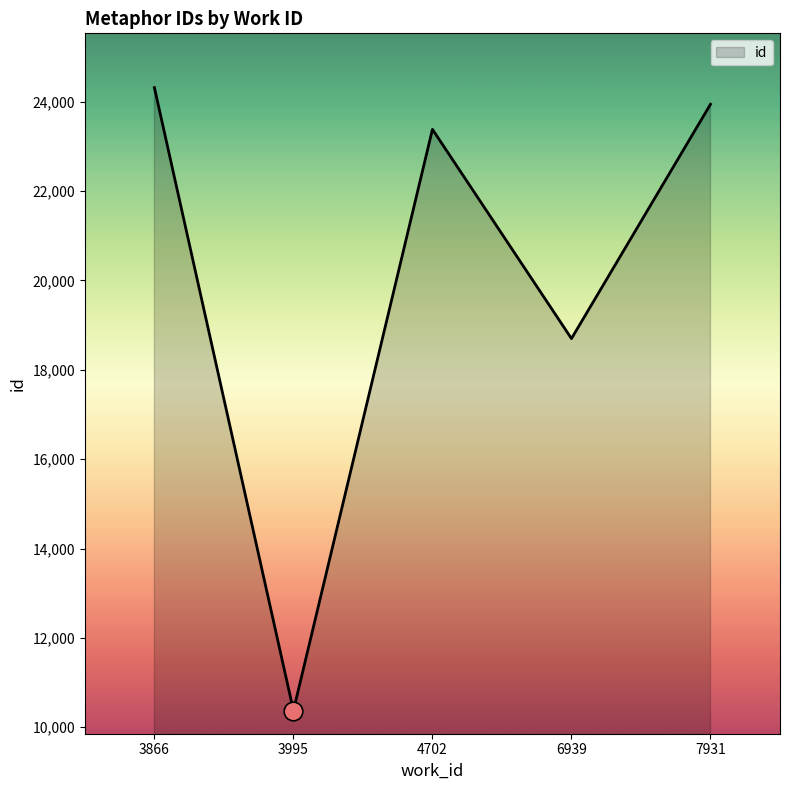

Between 3995 and 6939, which is larger?

6939